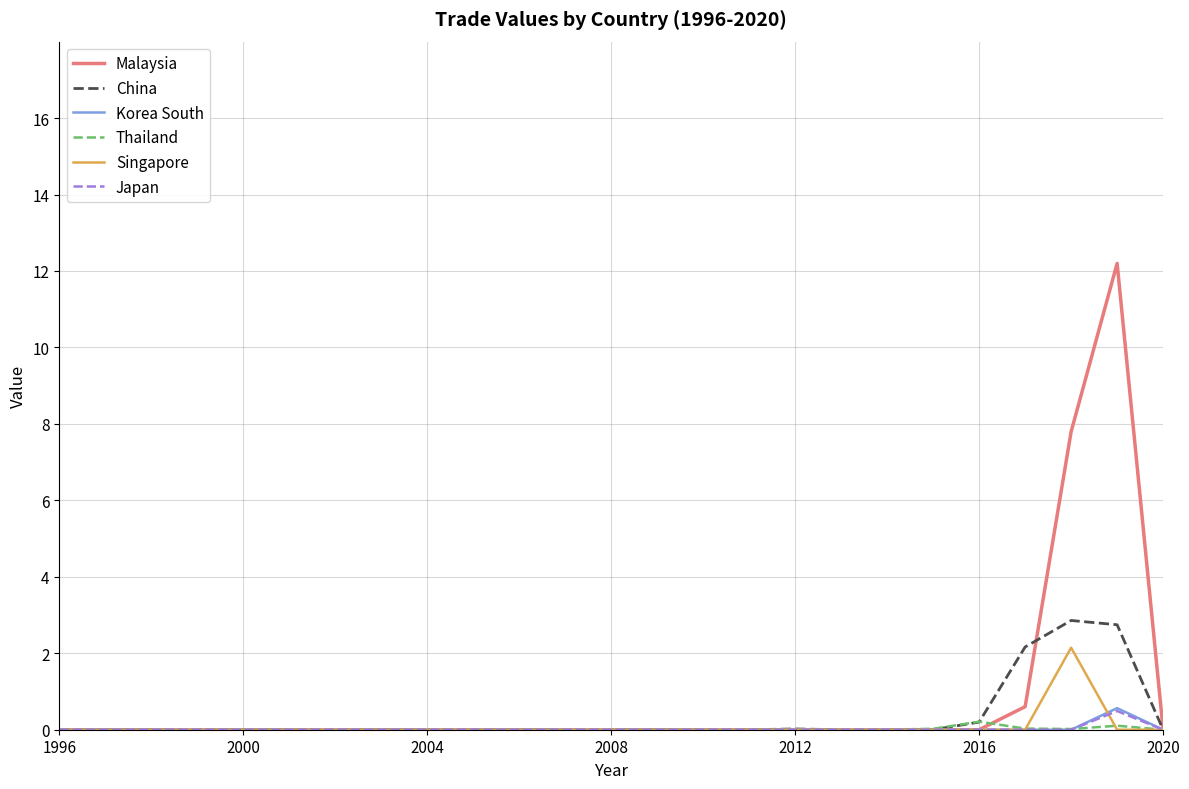

Which series has the widest spread of values?

Malaysia